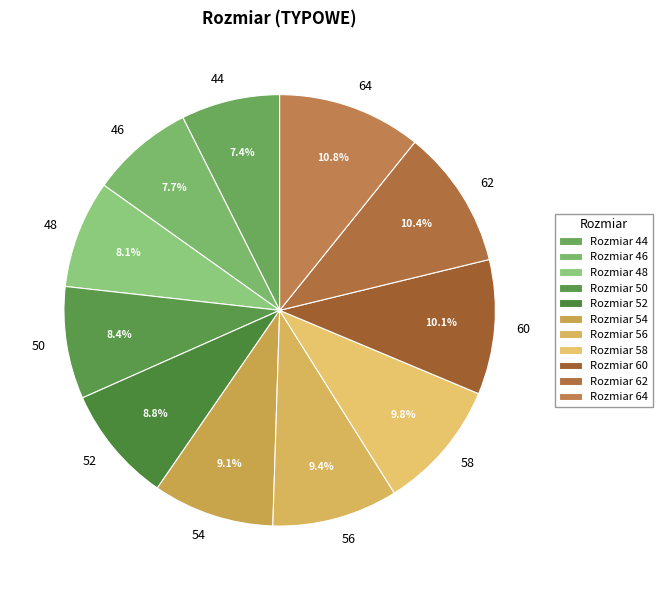

Does 44 represent more than half of the total?

No